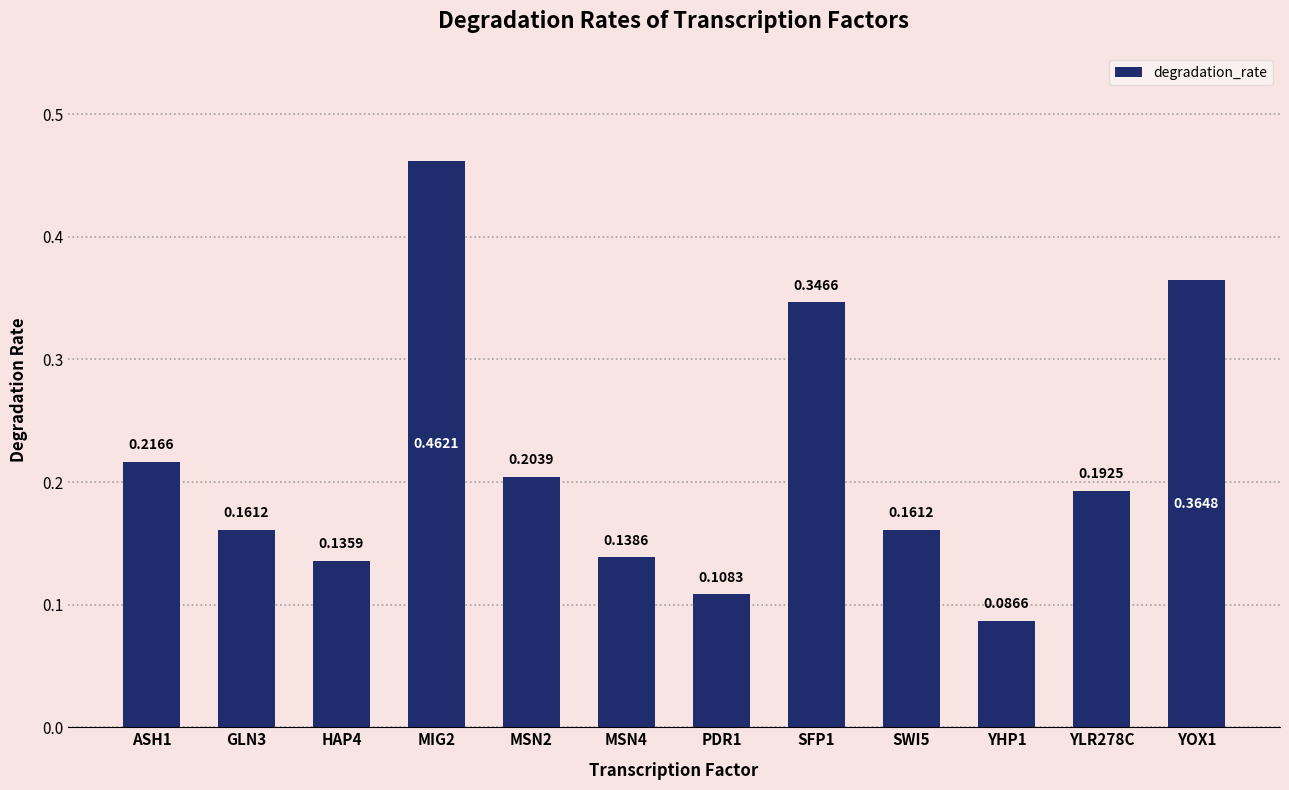

Which has a higher value, SFP1 or YLR278C?

SFP1